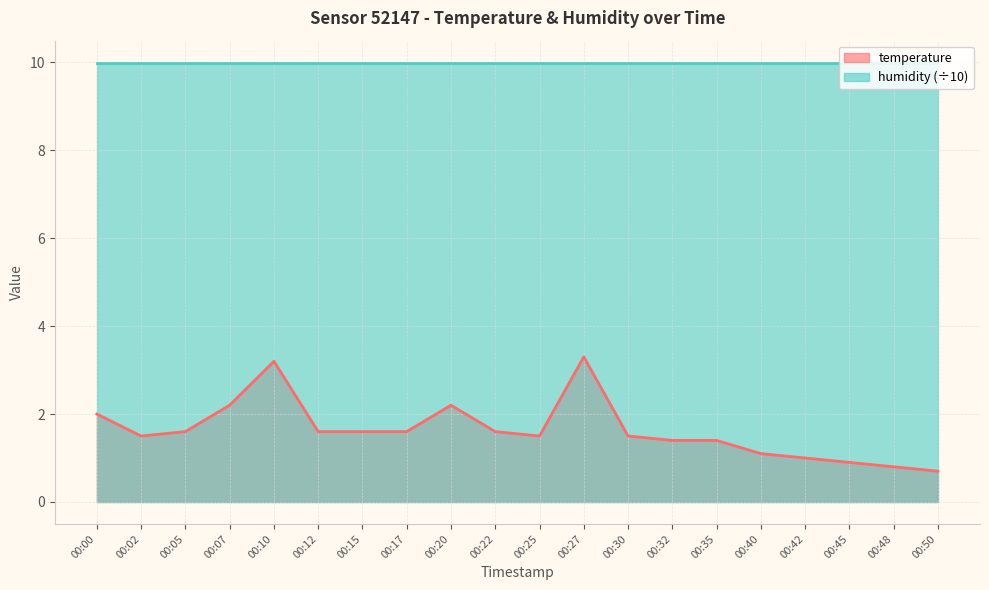

What is the value of the 14th point from the left?

1.4